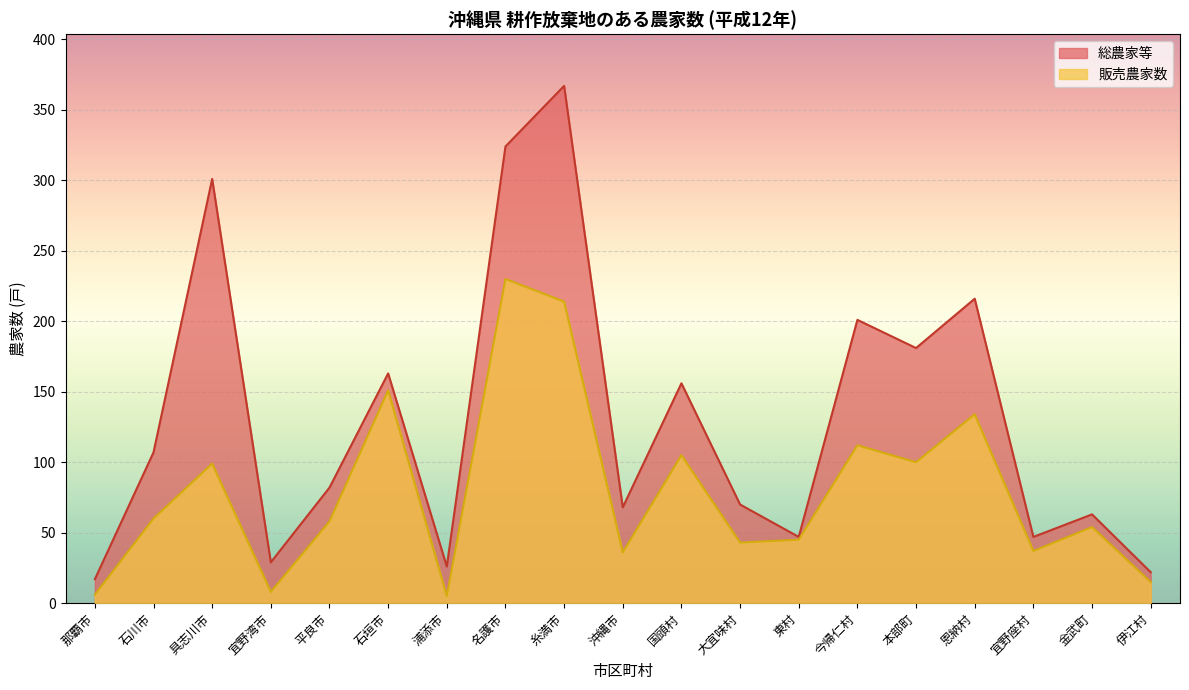

Reading left to right, extract all data points from this chart.

総農家等: 17	107	301	29	82	163	26	324	367	68	156	70	47	201	181	216	47	63	22
販売農家数: 6	60	99	8	58	151	5	230	214	36	105	43	45	112	100	134	37	54	15